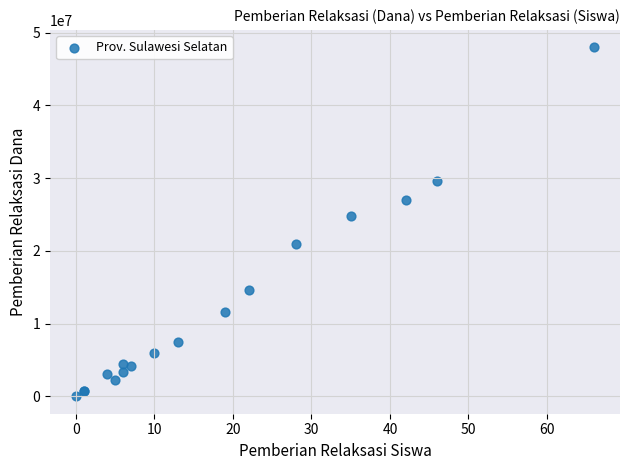

What Y value in the scatter plot is closest to 24000000?

24750000